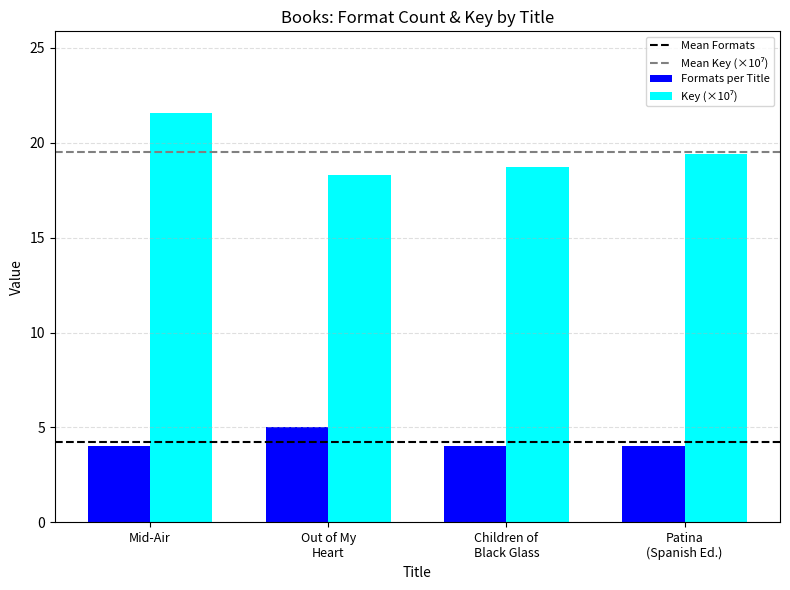

What is the label of the 3rd bar from the left?

Children of
Black Glass